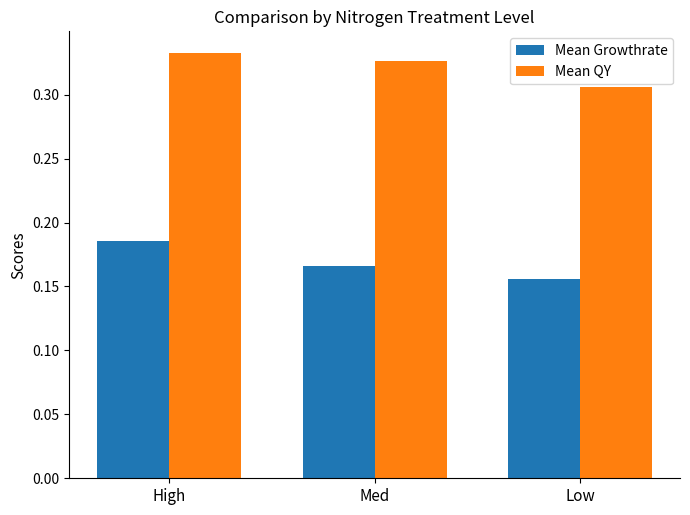

Which series changed the most between High and Low?

Mean Growthrate